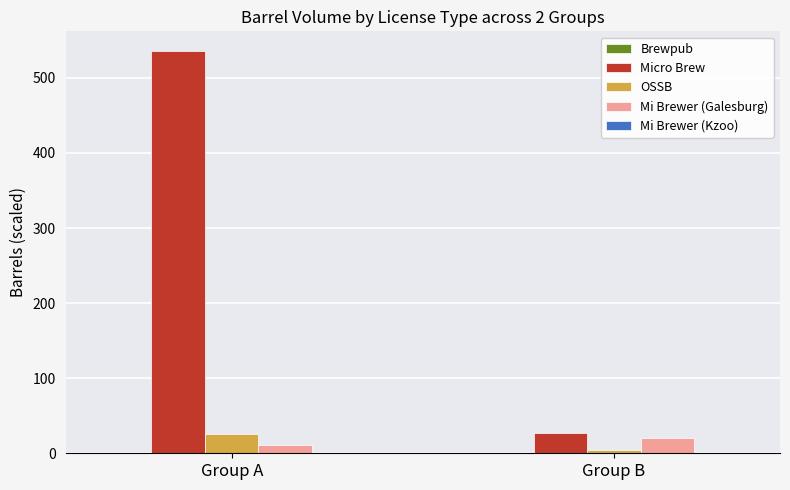

How many groups of bars are there?

2